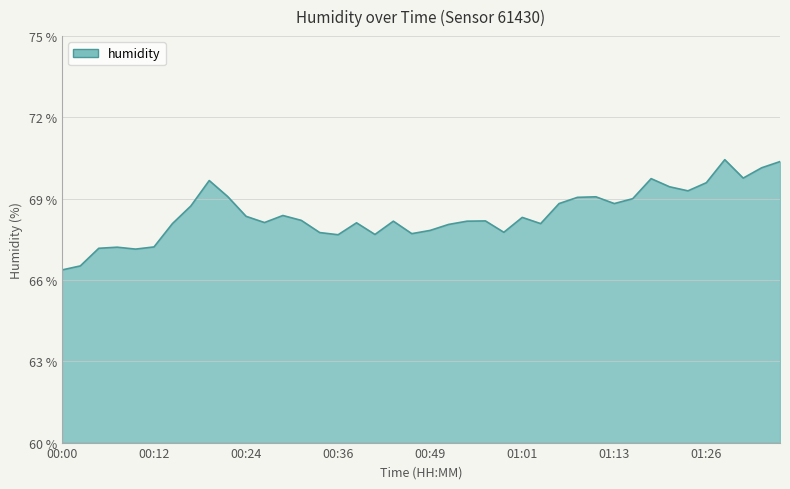

What is the average value?

68.4